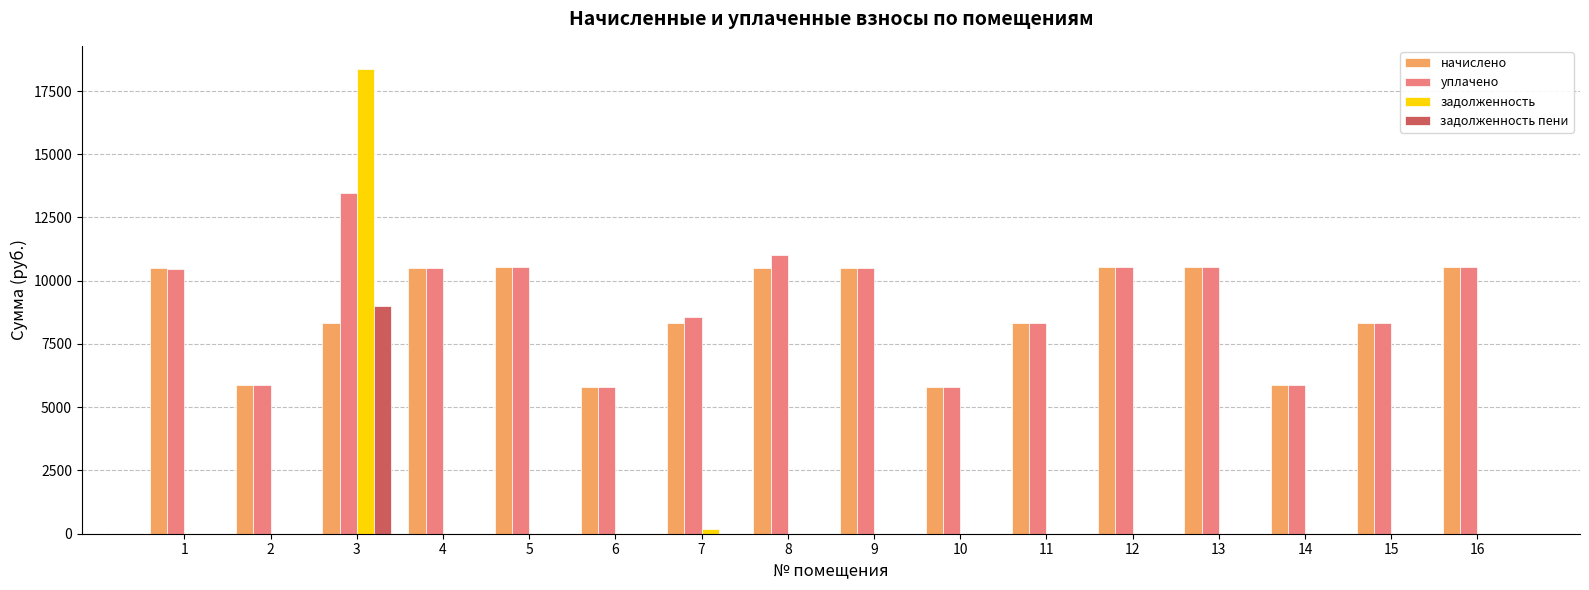

Where does the начислено series first go above 10499?

1